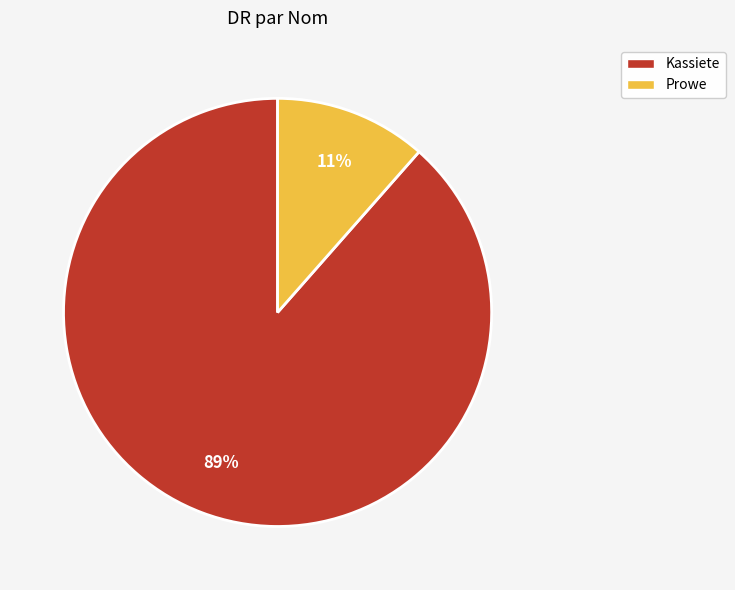

How many segments does this pie chart have?

2